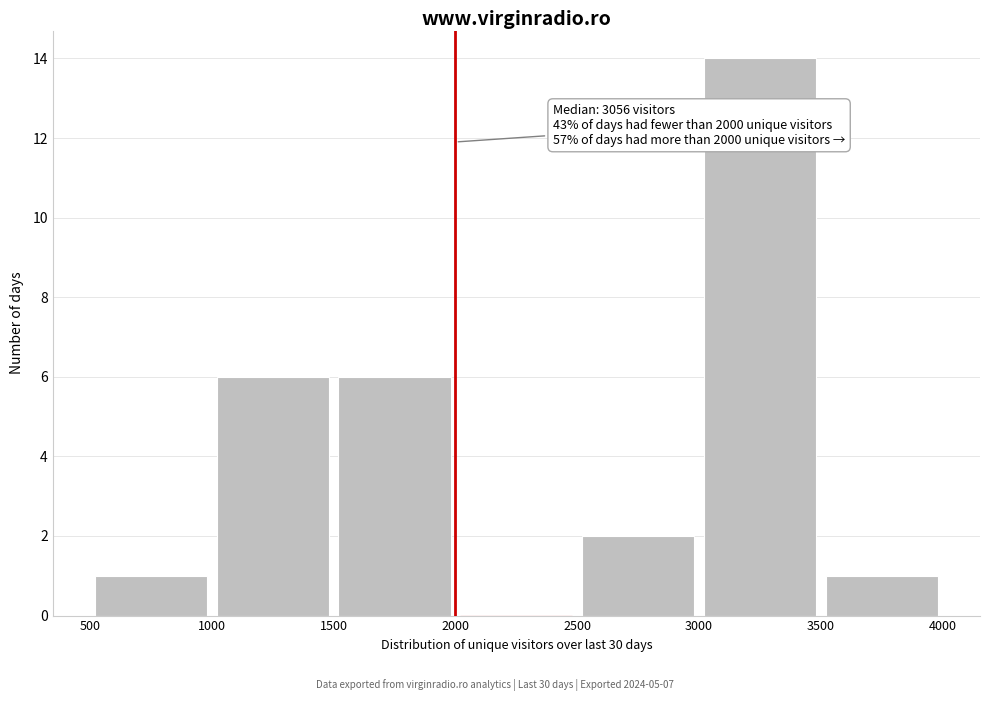

Over which range of the x-axis is the bar tallest?

3000 to 3500